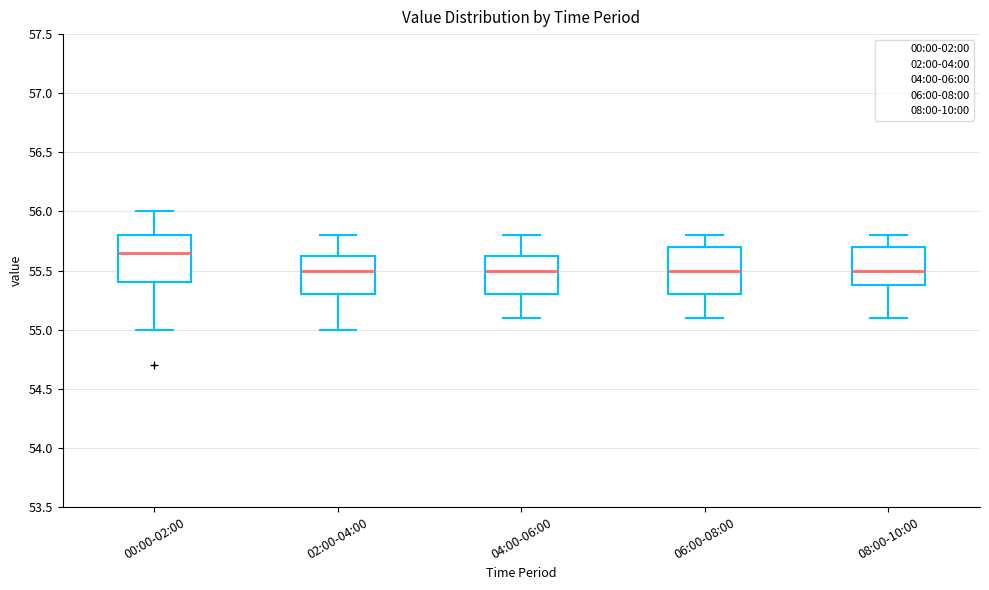

Reading left to right, transcribe this box plot: for each box, give where its median line is, the range the box spans, and where its two whiskers end, as read against the y-axis. The values are not printed on the chart, so give them approximately, as read against the axis.

00:00-02:00: median 55.65, box 55.40 to 55.80, whiskers 55.00 to 56.00
02:00-04:00: median 55.50, box 55.30 to 55.65, whiskers 55.00 to 55.80
04:00-06:00: median 55.50, box 55.30 to 55.65, whiskers 55.10 to 55.80
06:00-08:00: median 55.50, box 55.30 to 55.70, whiskers 55.10 to 55.80
08:00-10:00: median 55.50, box 55.40 to 55.70, whiskers 55.10 to 55.80